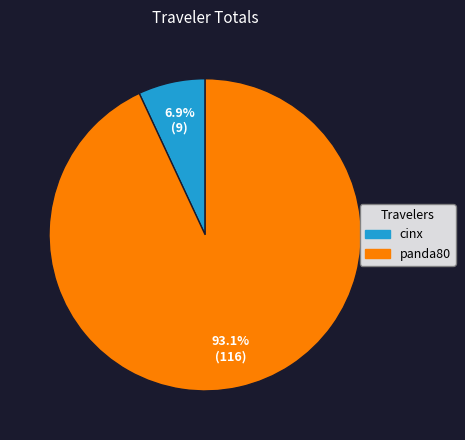

To the nearest percent, what is the difference between the panda80 and cinx slice percentages?

86%